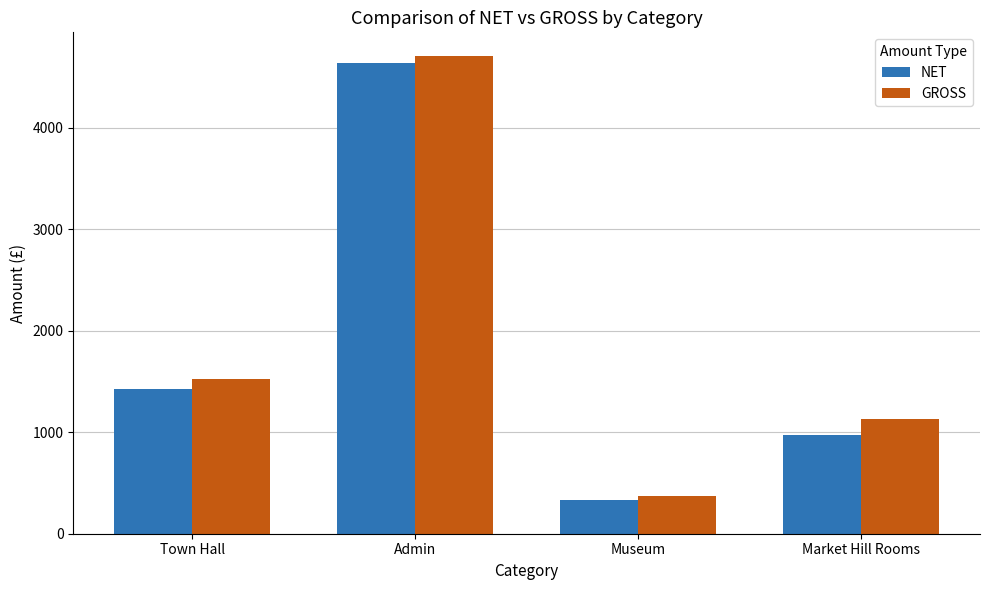

List the series in order of their peak value, lowest first.

NET, GROSS